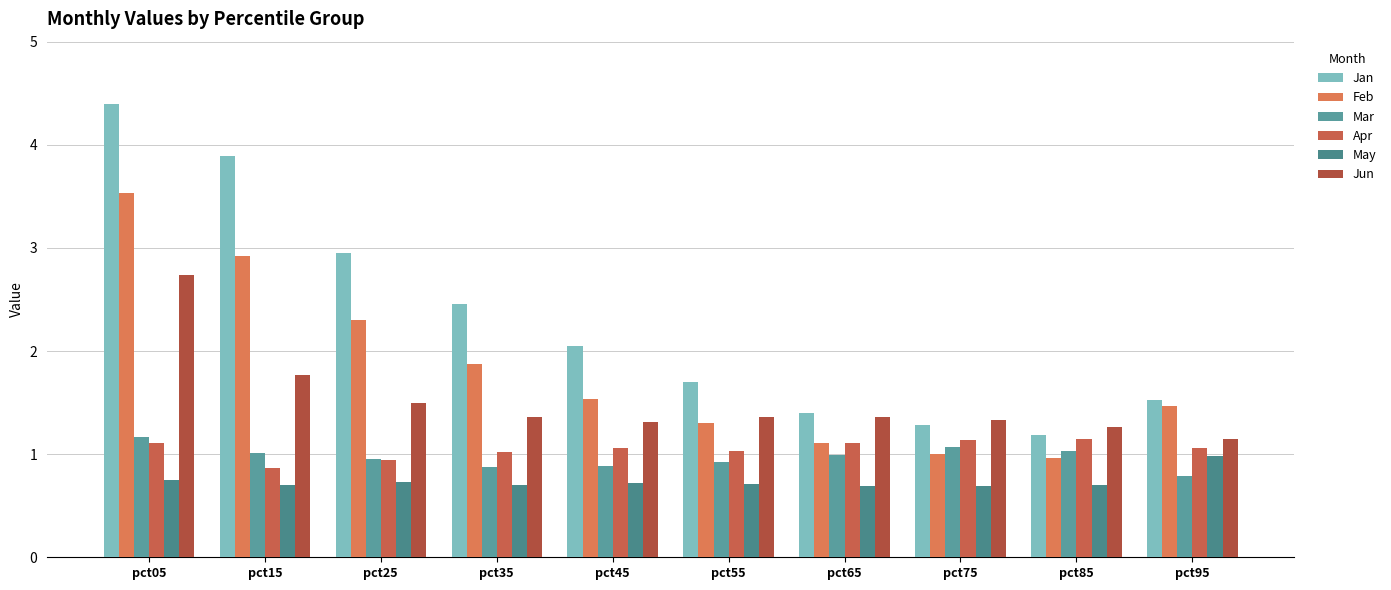

Reading left to right, what are all the values shown in this chart?

Jan: pct05=4.4	pct15=3.9	pct25=3.0	pct35=2.5	pct45=2.0	pct55=1.7	pct65=1.4	pct75=1.3	pct85=1.2	pct95=1.5
Feb: pct05=3.5	pct15=2.9	pct25=2.3	pct35=1.9	pct45=1.5	pct55=1.3	pct65=1.1	pct75=1.0	pct85=1.0	pct95=1.5
Mar: pct05=1.2	pct15=1.0	pct25=1.0	pct35=0.9	pct45=0.9	pct55=0.9	pct65=1.0	pct75=1.1	pct85=1.0	pct95=0.8
Apr: pct05=1.1	pct15=0.9	pct25=0.9	pct35=1.0	pct45=1.1	pct55=1.0	pct65=1.1	pct75=1.1	pct85=1.1	pct95=1.1
May: pct05=0.7	pct15=0.7	pct25=0.7	pct35=0.7	pct45=0.7	pct55=0.7	pct65=0.7	pct75=0.7	pct85=0.7	pct95=1.0
Jun: pct05=2.7	pct15=1.8	pct25=1.5	pct35=1.4	pct45=1.3	pct55=1.4	pct65=1.4	pct75=1.3	pct85=1.3	pct95=1.2